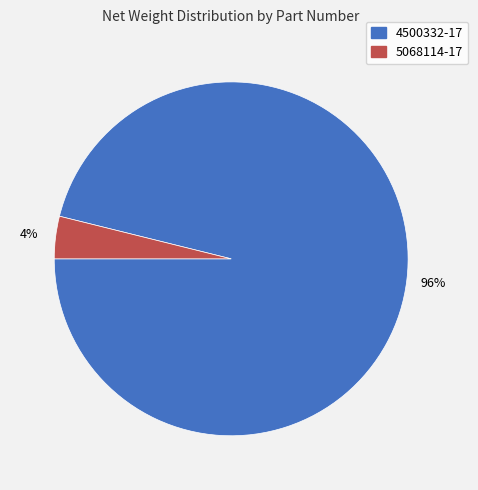

Does 5068114-17 account for over 50% of the chart?

No